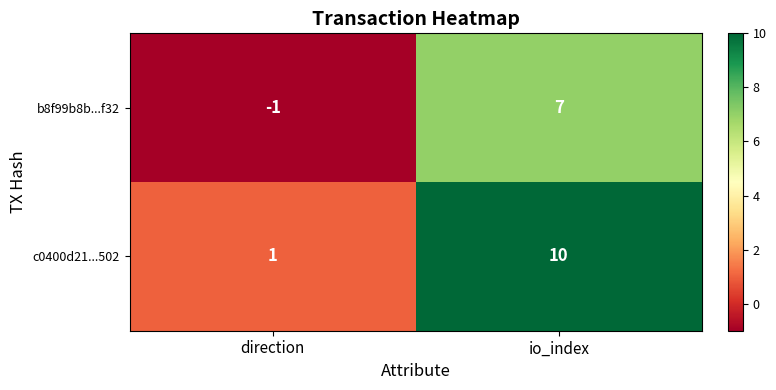

Which label corresponds to the largest value in the chart?

io_index